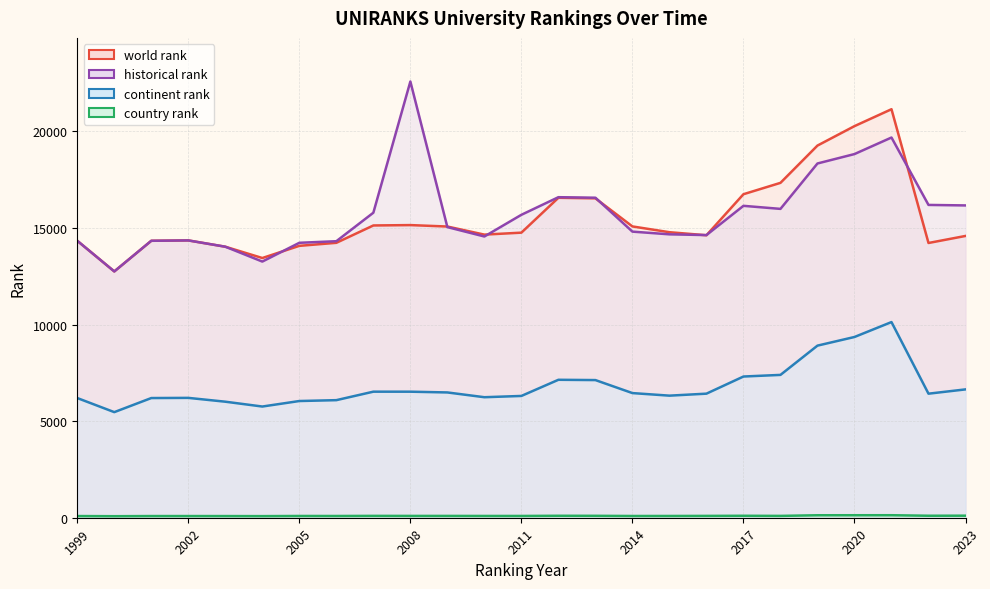

What is the spread (max minus min) of values at 2011?

15586